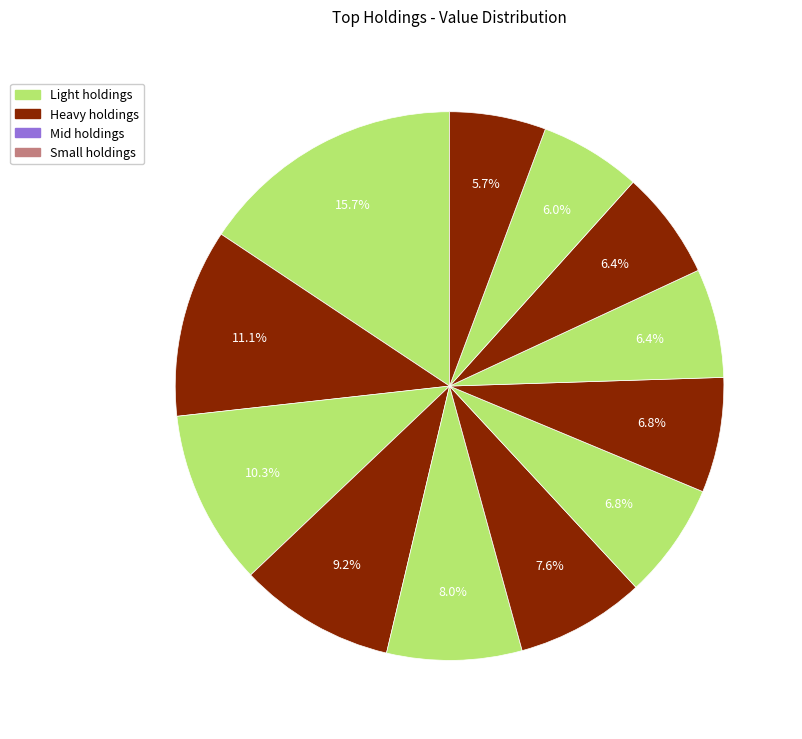

Count the number of slices in the pie.

12